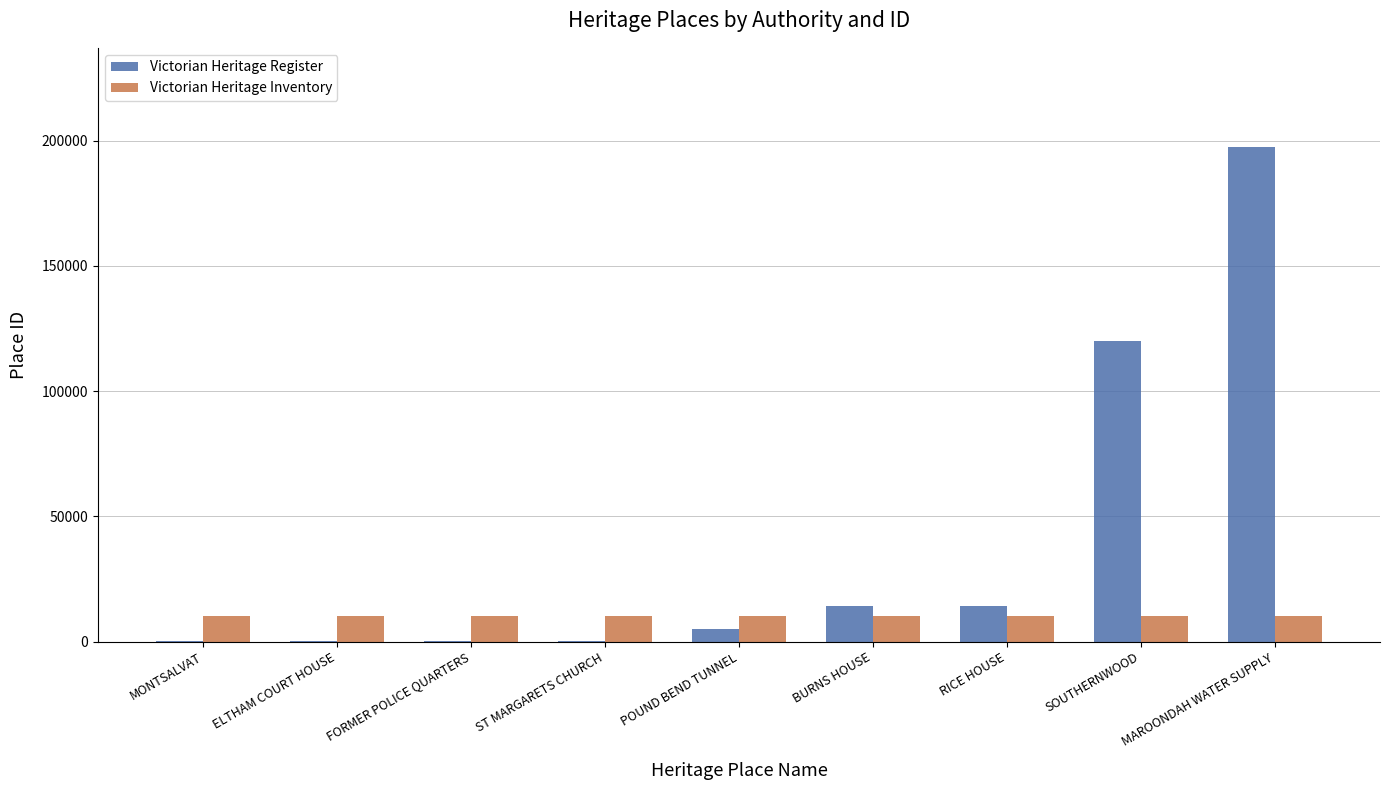

Are the bars horizontal?

No